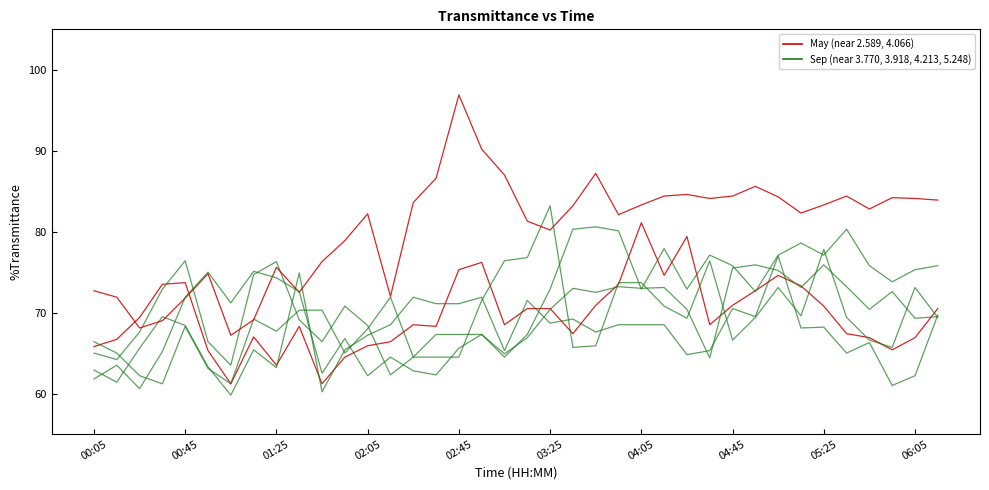

True or false: 3.770 has a value of 72.6 at 01:35.

True